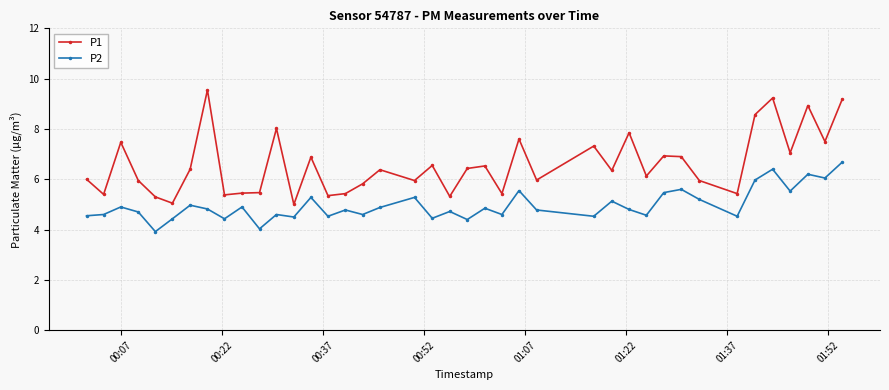

True or false: P1 and P2 intersect in this chart.

False